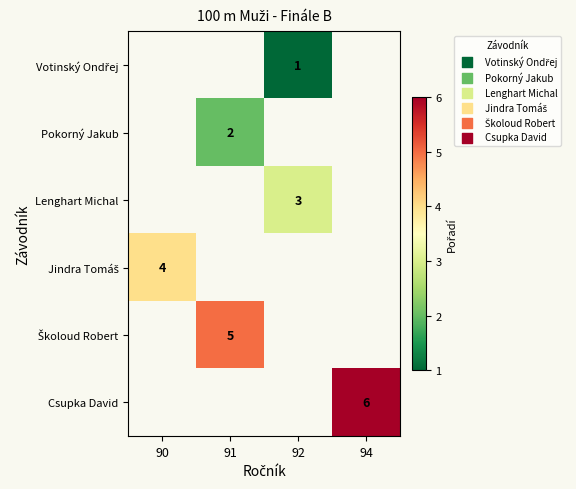

List the labels in order of Lenghart Michal value, smallest first.

90, 91, 92, 94